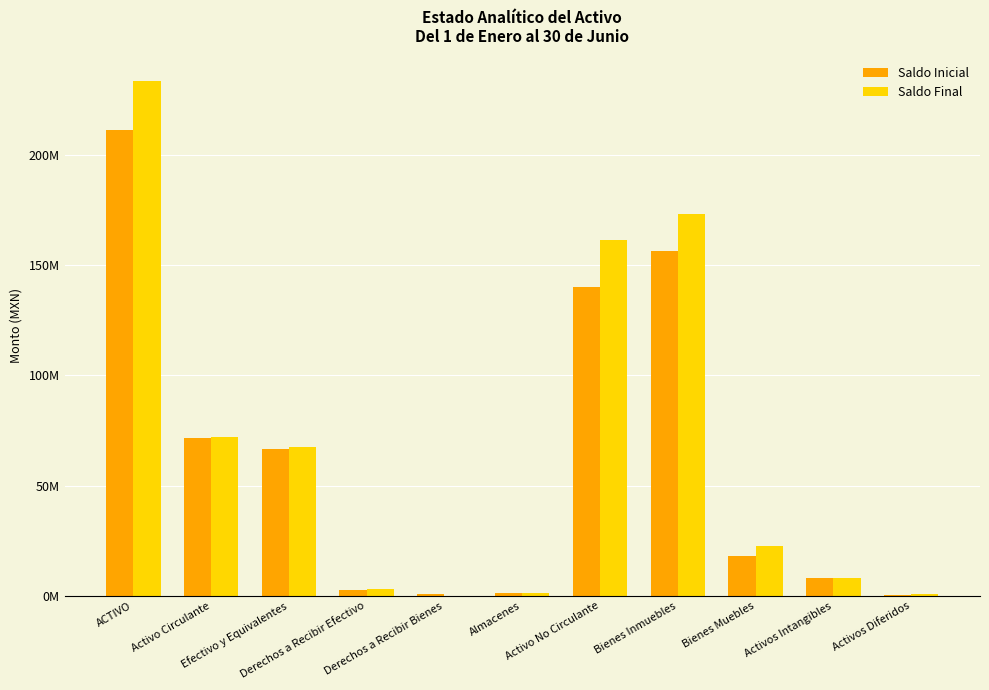

What are all the series names shown in the legend?

Saldo Inicial, Saldo Final